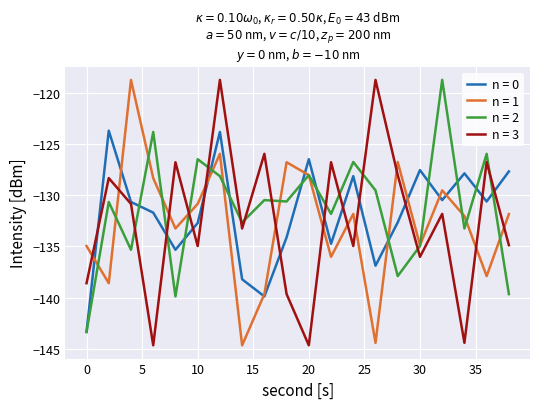

List the series in order of their overall mean, highest first.

n = 2, n = 0, n = 3, n = 1